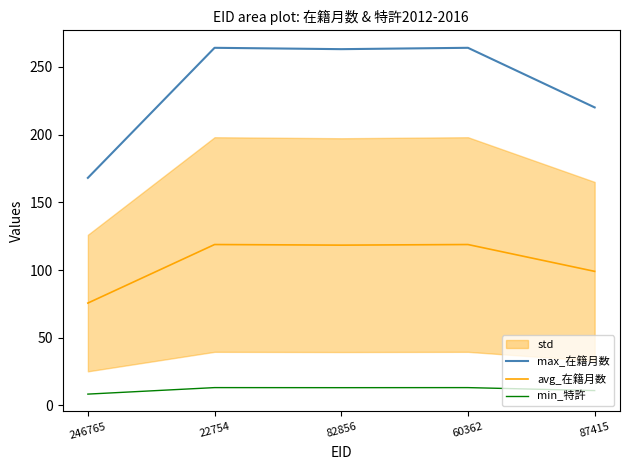

What is the value of the avg_在籍月数 point at the 3rd from the left?

118.3